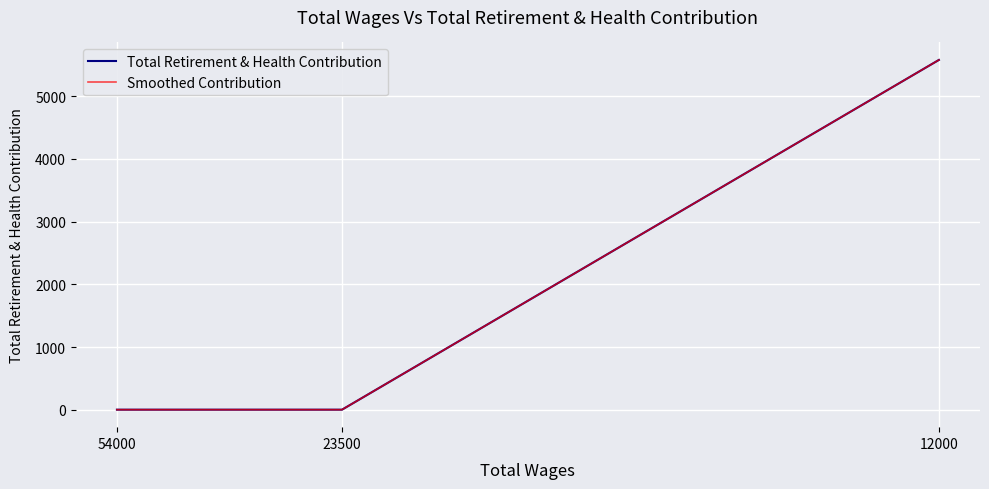

At which label does Total Retirement & Health Contribution reach its minimum?

23500